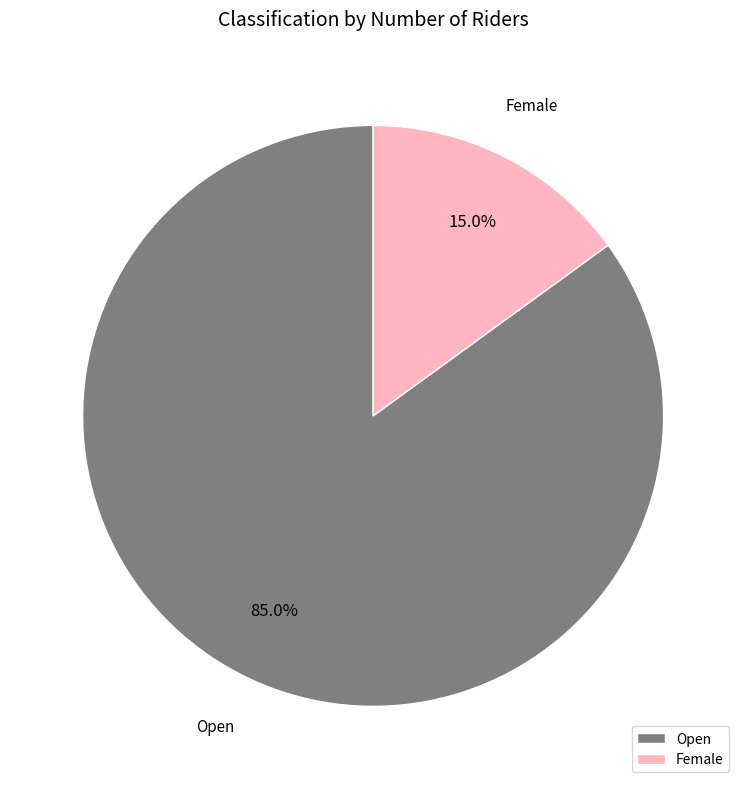

Which category has the biggest portion of the pie?

Open